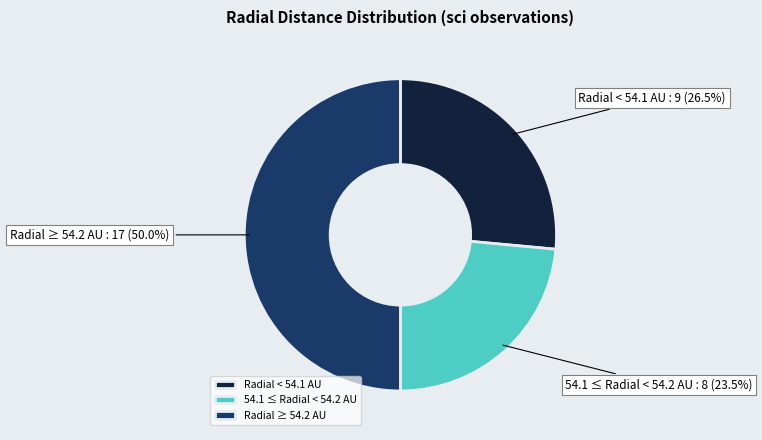

Rank the categories by value from highest to lowest.

Radial ≥ 54.2 AU, Radial < 54.1 AU, 54.1 ≤ Radial < 54.2 AU